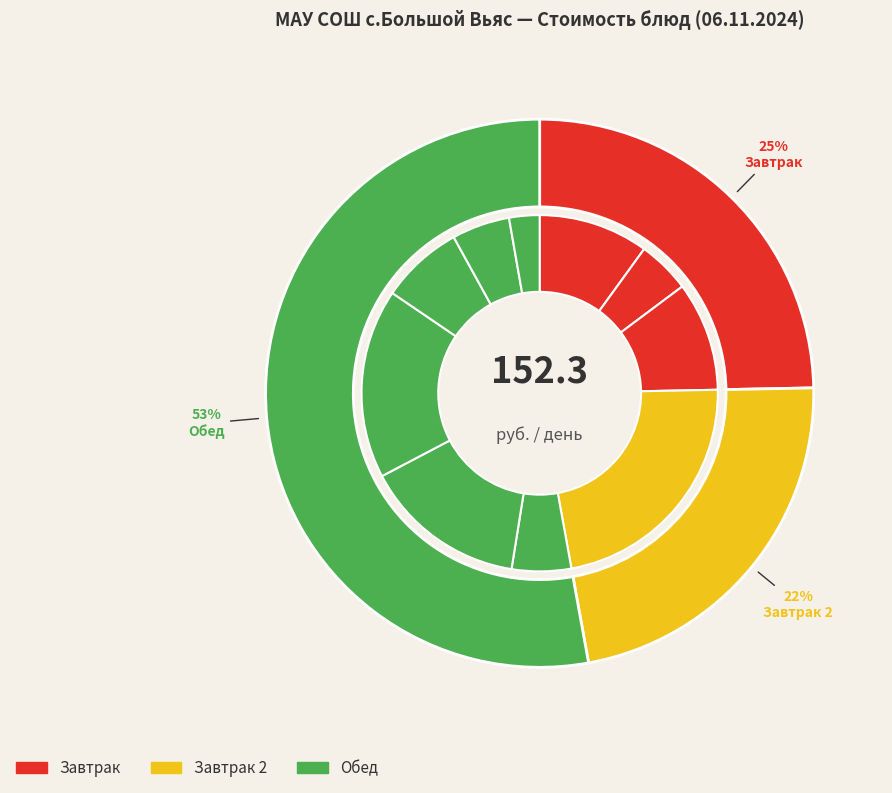

Combined, what portion of the pie is Суп-лапша с курицей and банан?

37.2%